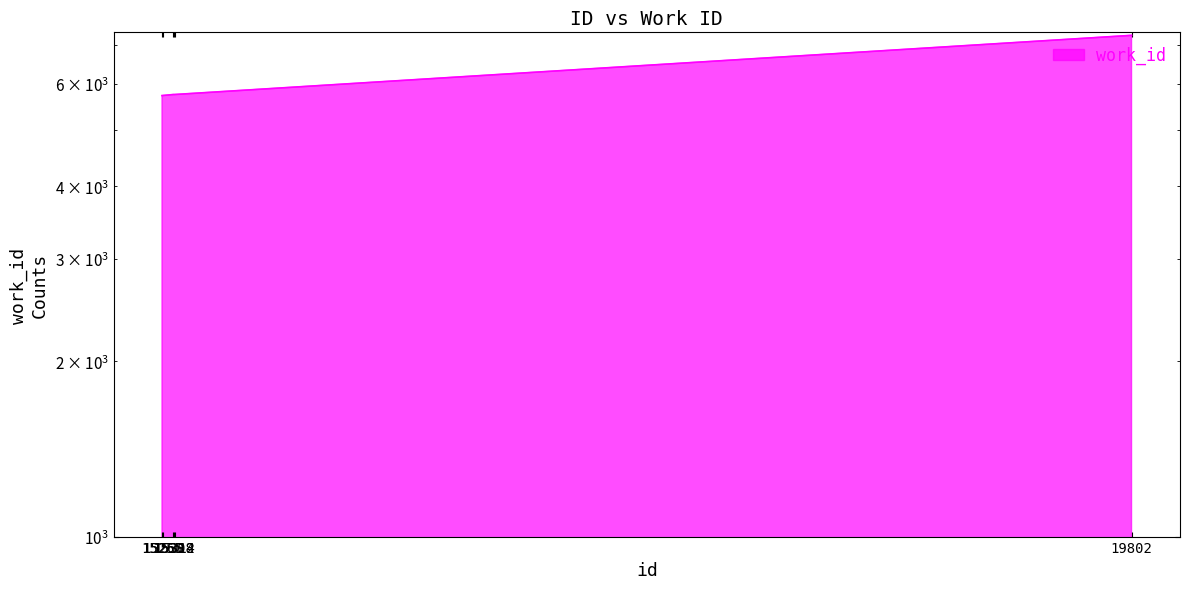

Does the chart display data point markers on the line(s)?

No